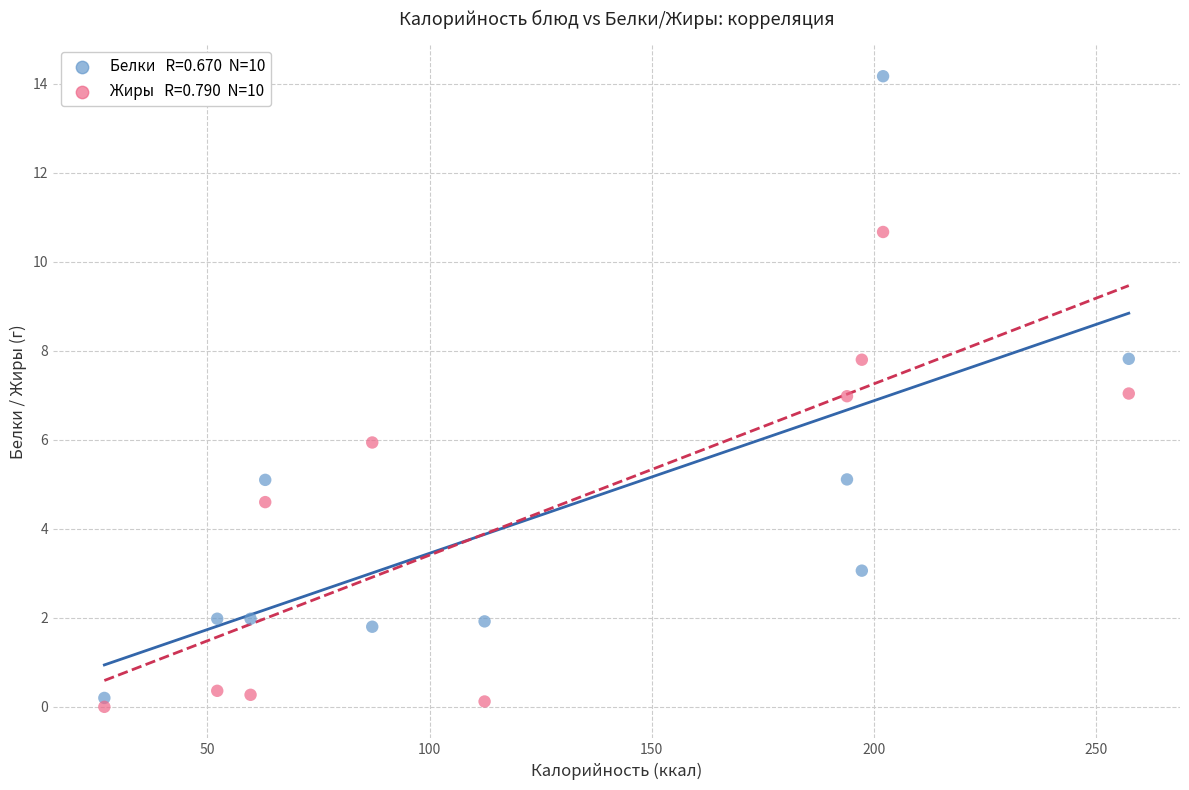

Across all data points, what is the range of Y values (max minus min)?

14.2